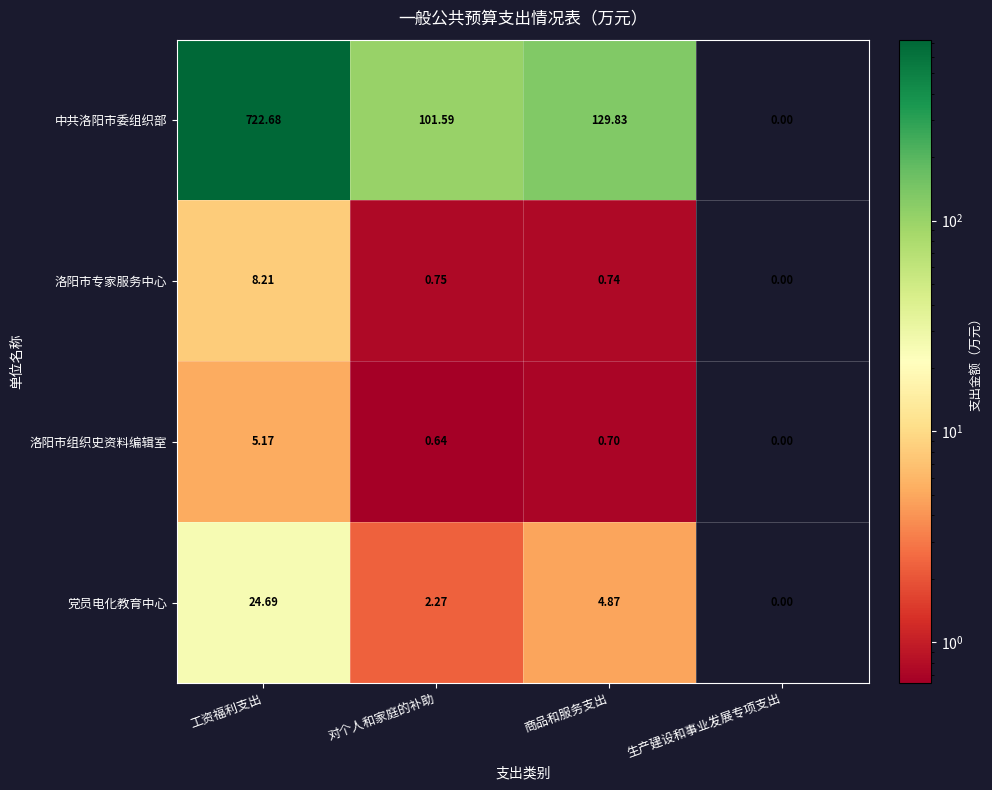

What is the difference between the highest and lowest values at 工资福利支出?

717.5